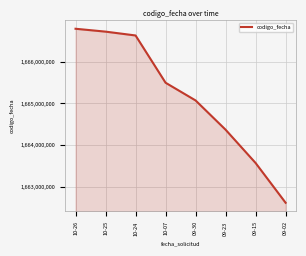

Is it true that the value at 10-07 is 1665494798?

True